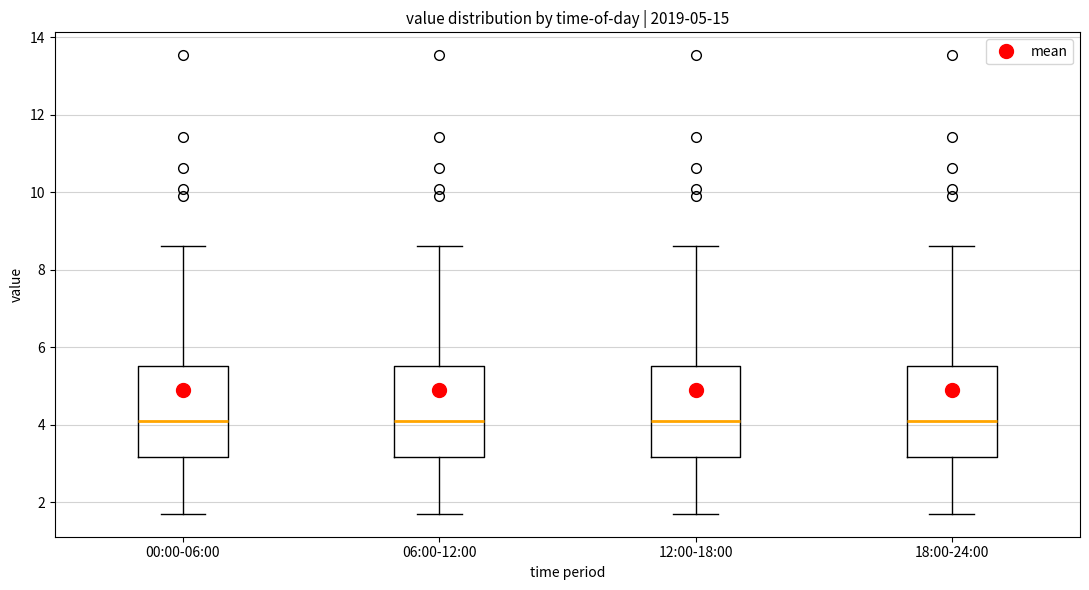

Reading left to right, transcribe this box plot: for each box, give where its median line is, the range the box spans, and where its two whiskers end, as read against the y-axis. The values are not printed on the chart, so give them approximately, as read against the axis.

00:00-06:00: median 4.2, box 3.2 to 5.6, whiskers 1.8 to 8.6
06:00-12:00: median 4.2, box 3.2 to 5.6, whiskers 1.8 to 8.6
12:00-18:00: median 4.2, box 3.2 to 5.6, whiskers 1.8 to 8.6
18:00-24:00: median 4.2, box 3.2 to 5.6, whiskers 1.8 to 8.6